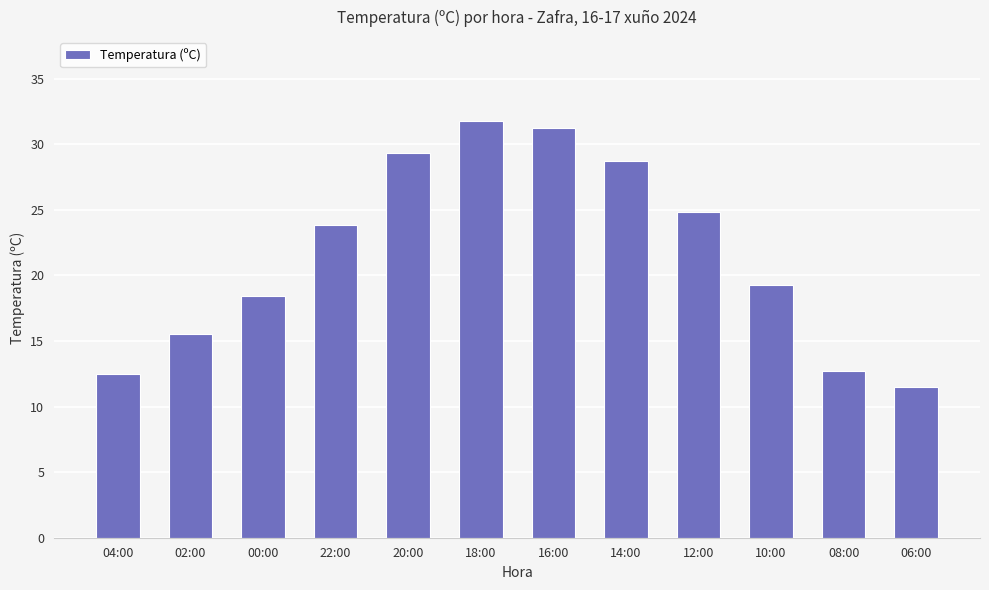

Reading right to left, transcribe all the data shown in this chart.

06:00=11.5	08:00=12.7	10:00=19.3	12:00=24.8	14:00=28.7	16:00=31.2	18:00=31.8	20:00=29.3	22:00=23.8	00:00=18.4	02:00=15.5	04:00=12.5